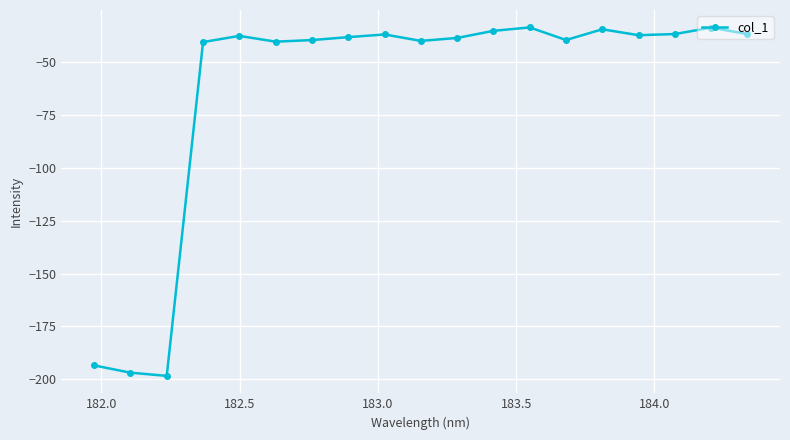

What is the sum of all values?

-1185.2